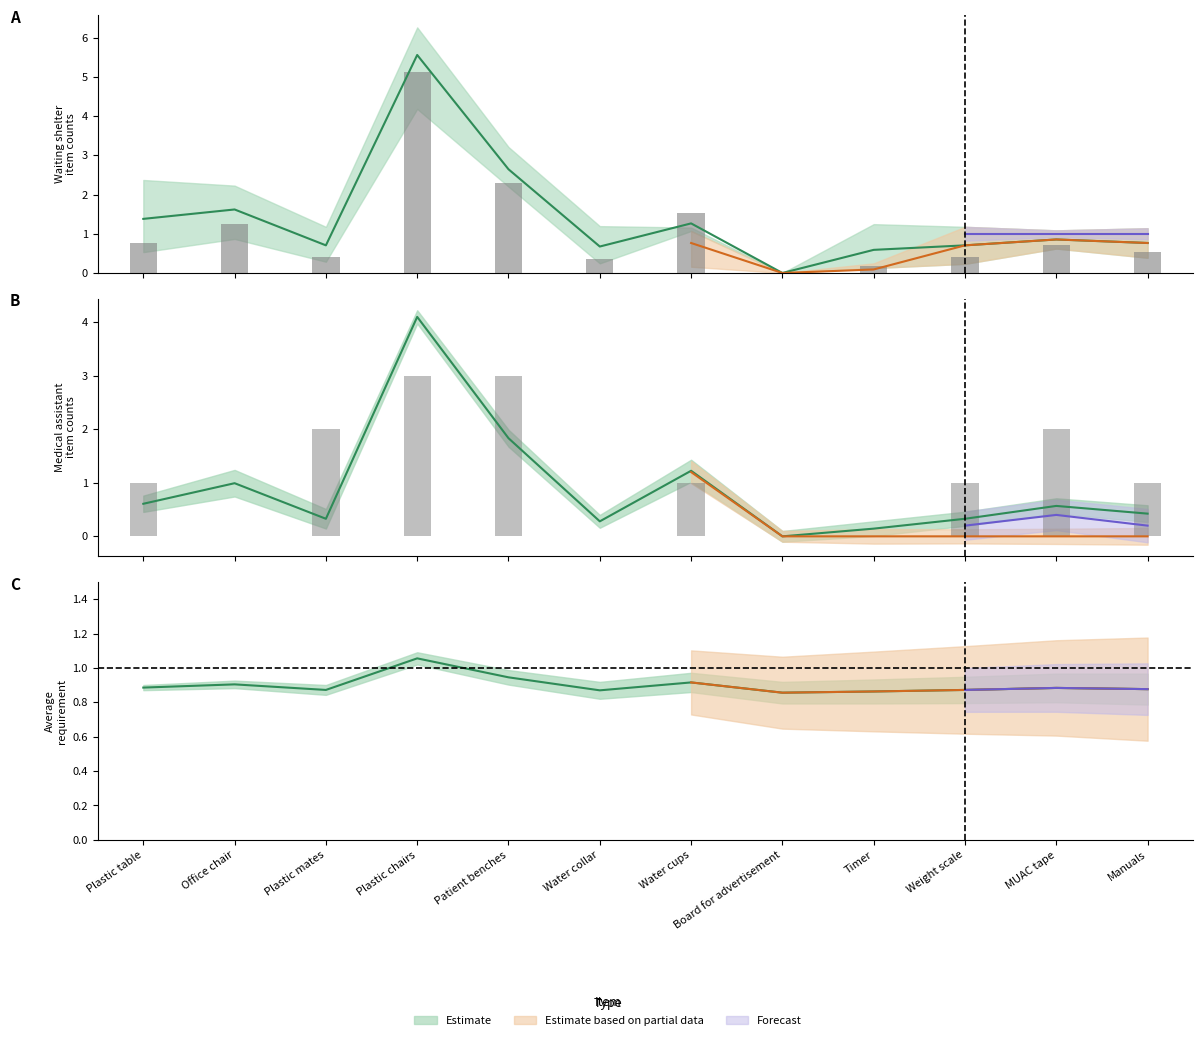

What is the label of the 9th bar from the left?

Timer